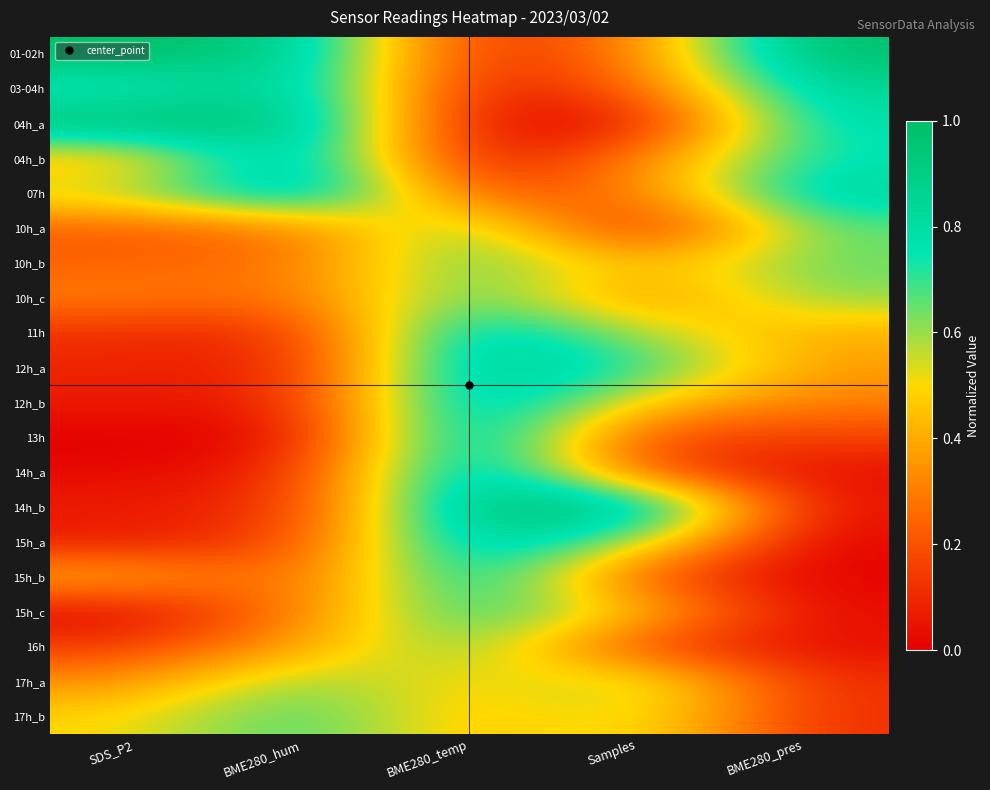

At which category does the chart reach its peak across all series?

SDS_P2